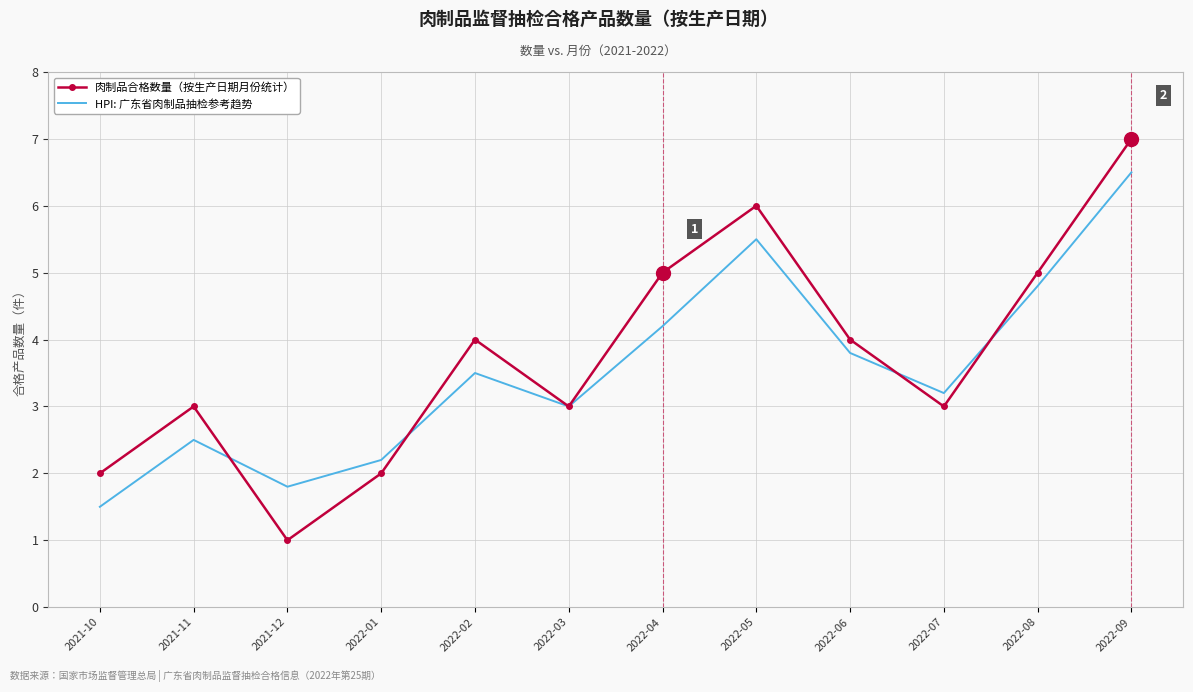

What is the approximate value of HPI: 广东省肉制品抽检参考趋势 at 2021-11?

2.5